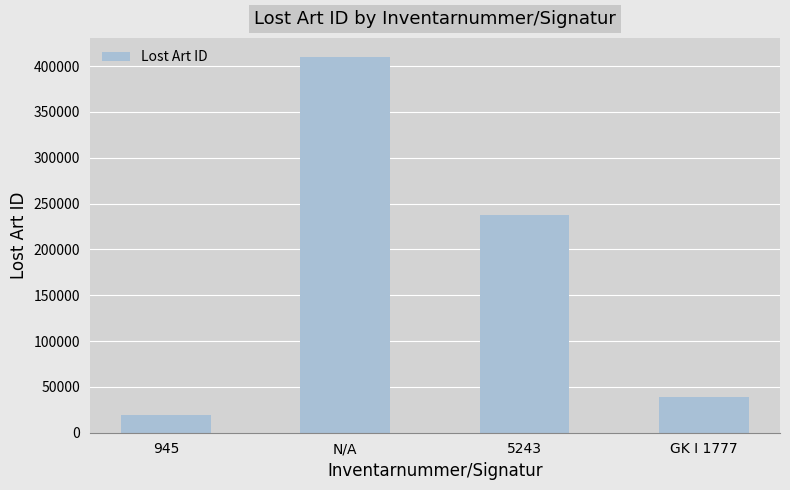

What is the approximate value at N/A?

410239